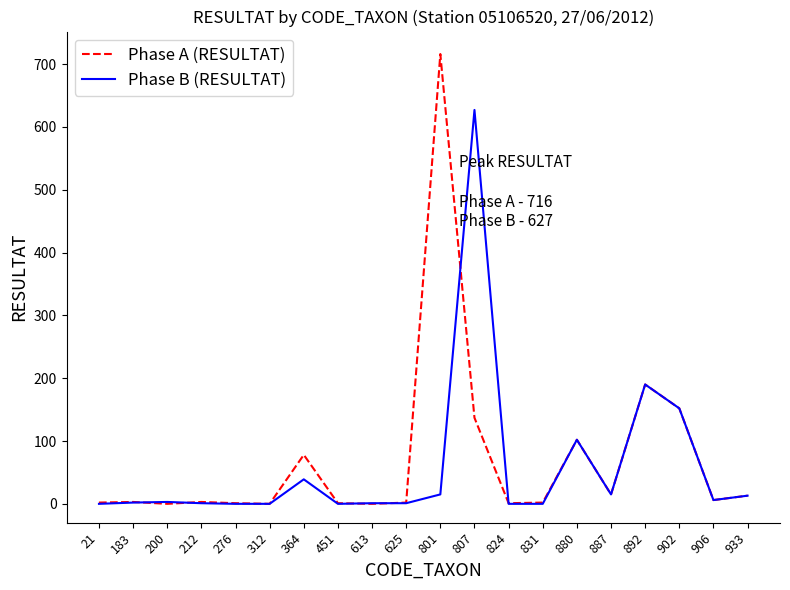

Rank the series by their average value, from highest to lowest.

Phase A (RESULTAT), Phase B (RESULTAT)